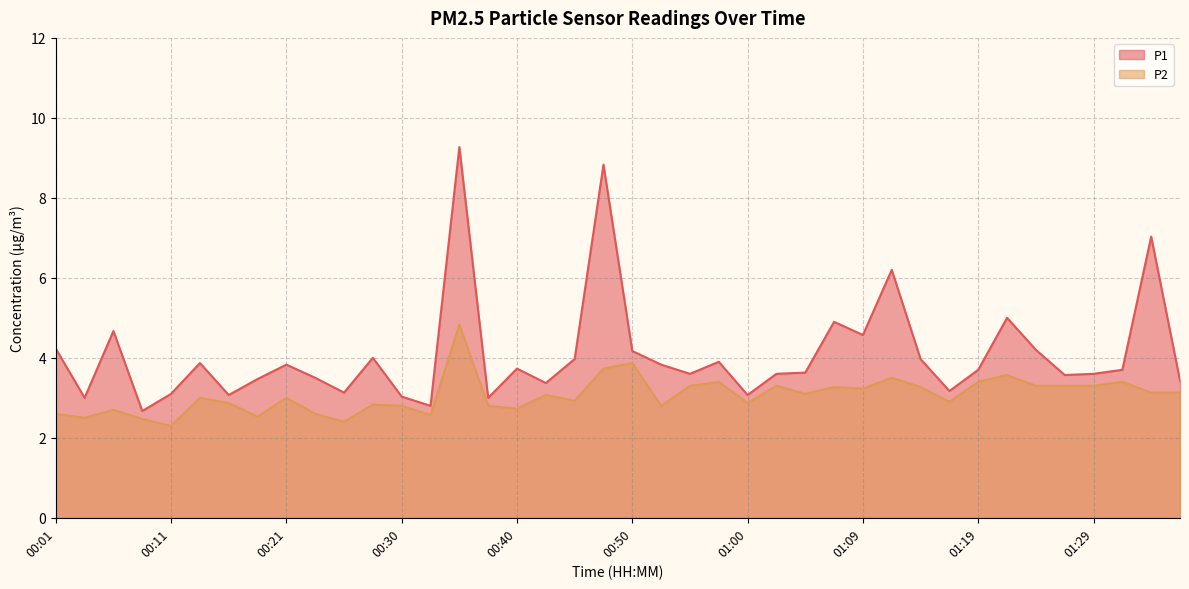

Reading right to left, transcribe all the data shown in this chart.

P1: 01:36=3.4	01:34=7.0	01:31=3.7	01:29=3.6	01:27=3.6	01:24=4.2	01:22=5.0	01:19=3.7	01:17=3.2	01:14=4.0	01:12=6.2	01:09=4.6	01:07=4.9	01:05=3.6	01:02=3.6	01:00=3.1	00:57=3.9	00:55=3.6	00:52=3.8	00:50=4.2	00:47=8.8	00:45=4.0	00:42=3.4	00:40=3.7	00:38=3.0	00:35=9.3	00:33=2.8	00:30=3.0	00:28=4.0	00:25=3.1	00:23=3.5	00:21=3.8	00:18=3.5	00:16=3.1	00:13=3.9	00:11=3.1	00:08=2.7	00:06=4.7	00:04=3.0	00:01=4.2
P2: 01:36=3.1	01:34=3.1	01:31=3.4	01:29=3.3	01:27=3.3	01:24=3.3	01:22=3.6	01:19=3.4	01:17=2.9	01:14=3.3	01:12=3.5	01:09=3.2	01:07=3.3	01:05=3.1	01:02=3.3	01:00=2.9	00:57=3.4	00:55=3.3	00:52=2.8	00:50=3.9	00:47=3.7	00:45=2.9	00:42=3.1	00:40=2.7	00:38=2.8	00:35=4.8	00:33=2.6	00:30=2.8	00:28=2.8	00:25=2.4	00:23=2.6	00:21=3.0	00:18=2.5	00:16=2.9	00:13=3.0	00:11=2.3	00:08=2.5	00:06=2.7	00:04=2.5	00:01=2.6